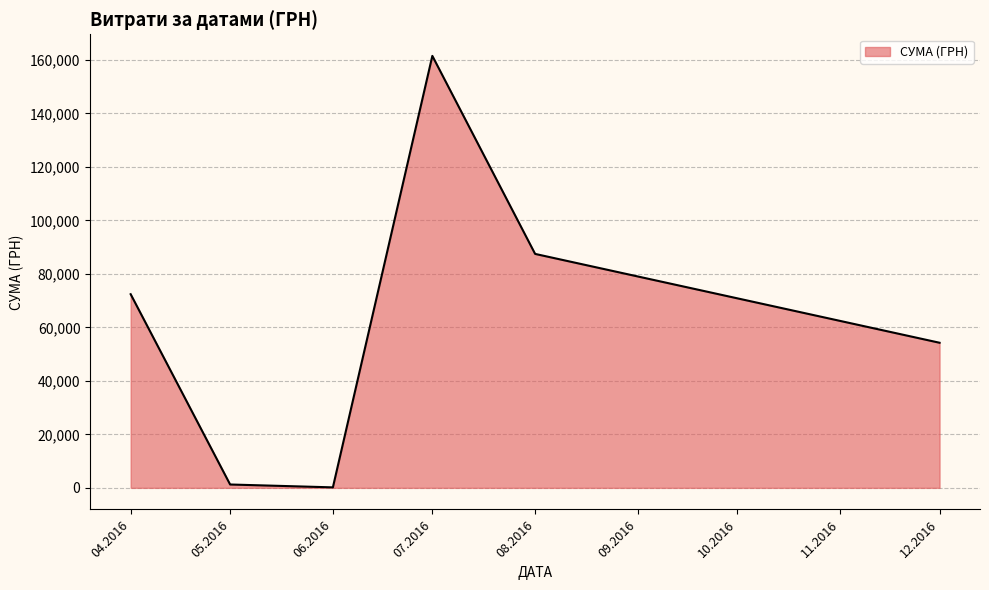

Does the chart have visible grid lines?

Yes